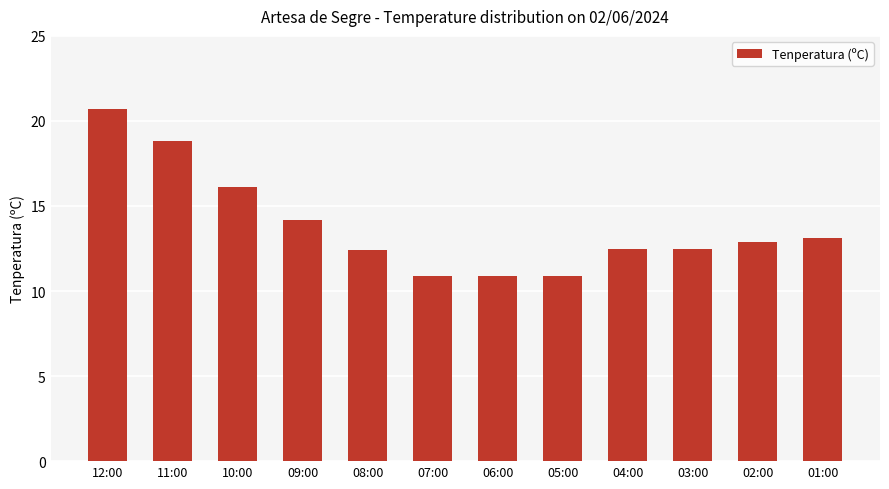

Count the number of categories in the chart.

12